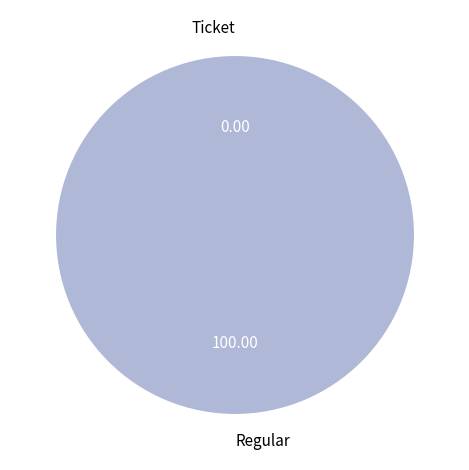

Does any single category account for the majority?

Yes